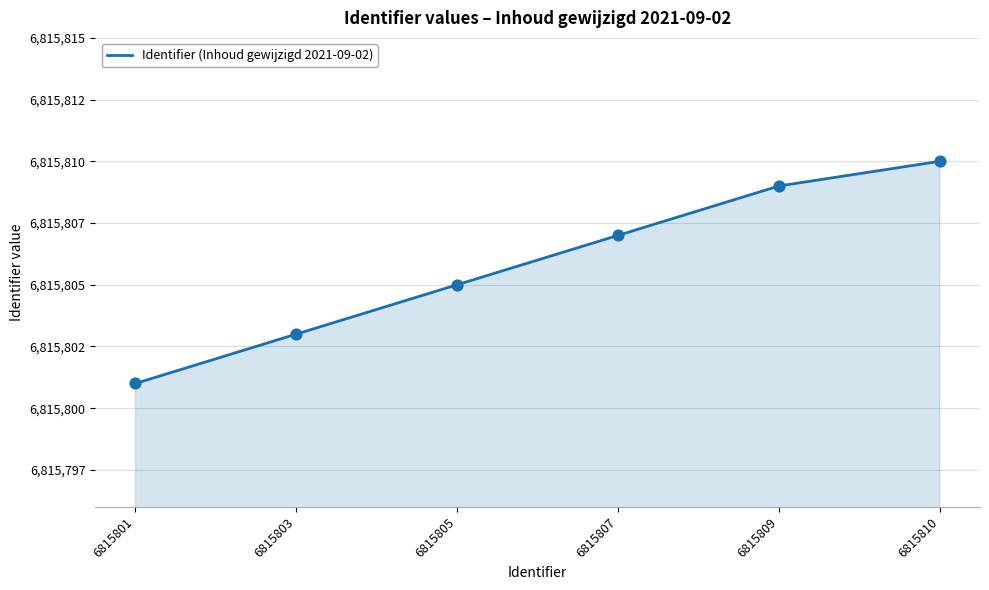

Between 6815801 and 6815810, which is larger?

6815810